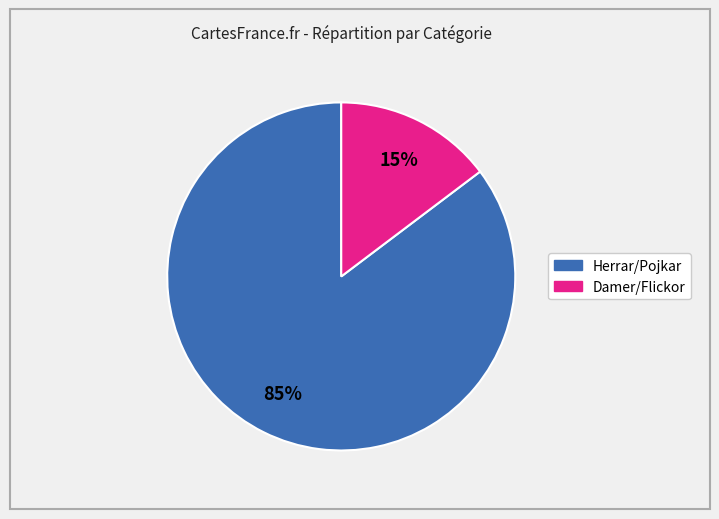

To the nearest percent, what is the average slice percentage?

50%